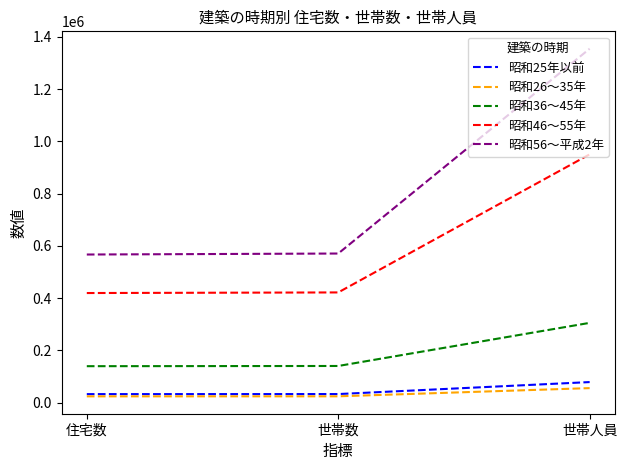

What is the maximum value shown in the chart?

1354700